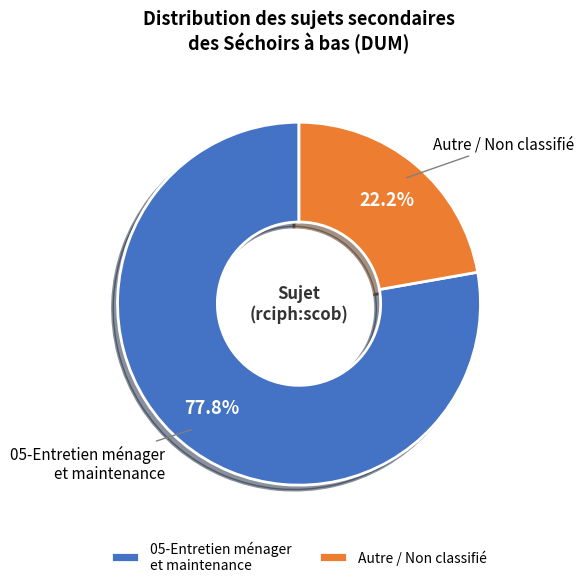

Which category accounts for the majority?

05-Entretien ménager et maintenance